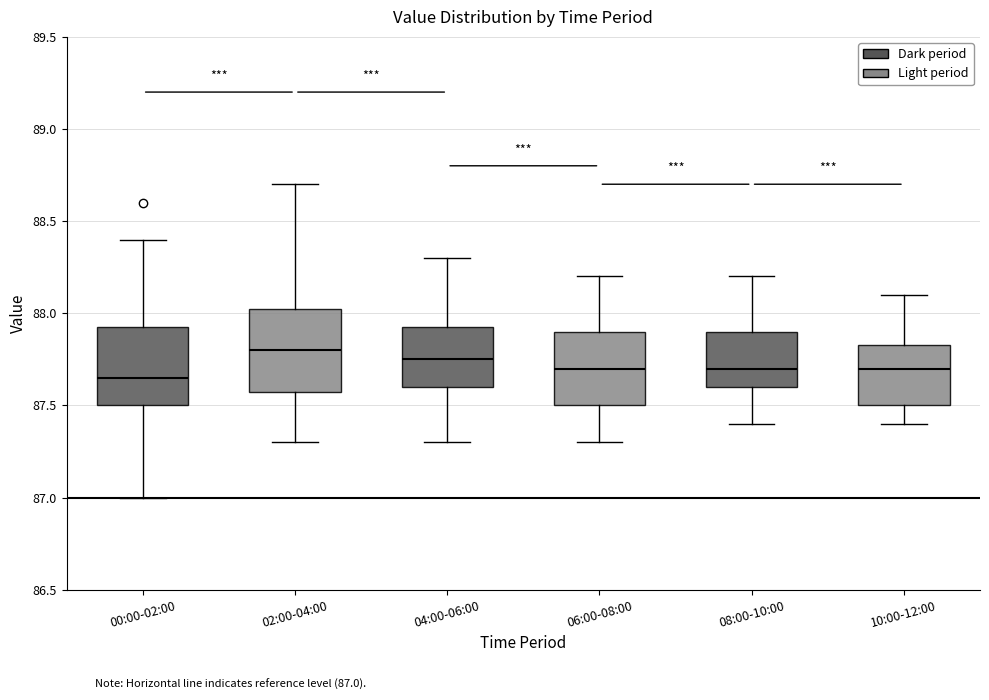

Reading left to right, read every box against the y-axis: the position of its median line, the range the box covers, and the ends of its whiskers. The values are not printed on the chart, so give them approximately, as read against the axis.

00:00-02:00: median 87.65, box 87.50 to 87.95, whiskers 87.00 to 88.40
02:00-04:00: median 87.80, box 87.60 to 88.05, whiskers 87.30 to 88.70
04:00-06:00: median 87.75, box 87.60 to 87.95, whiskers 87.30 to 88.30
06:00-08:00: median 87.70, box 87.50 to 87.90, whiskers 87.30 to 88.20
08:00-10:00: median 87.70, box 87.60 to 87.90, whiskers 87.40 to 88.20
10:00-12:00: median 87.70, box 87.50 to 87.85, whiskers 87.40 to 88.10